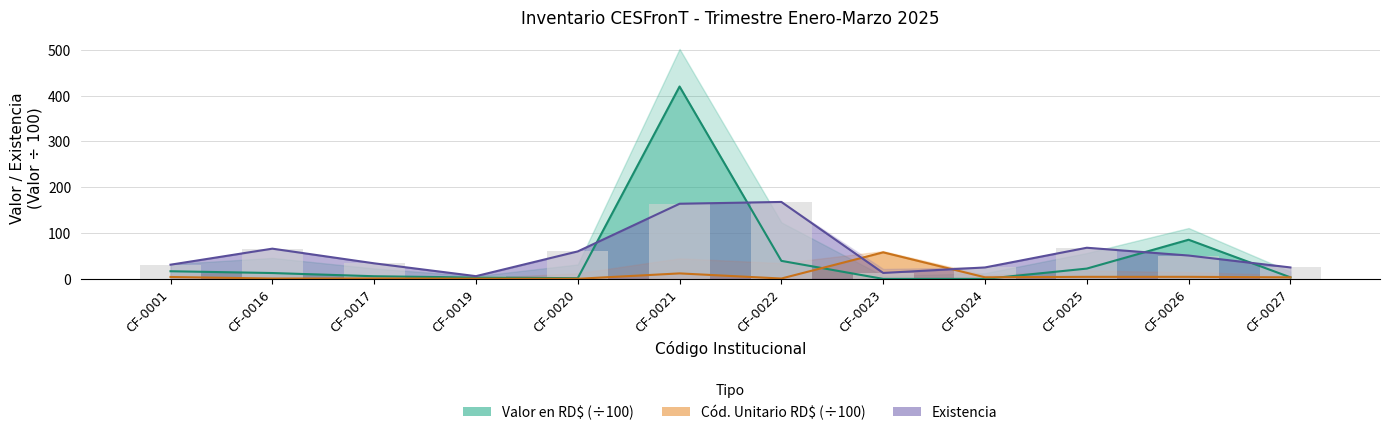

What is the difference between the second highest and second lowest values in the Existencia series?

151.0